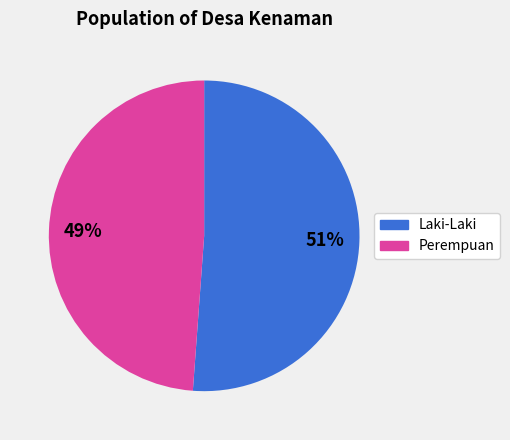

To the nearest percent, what is the average slice percentage?

50%